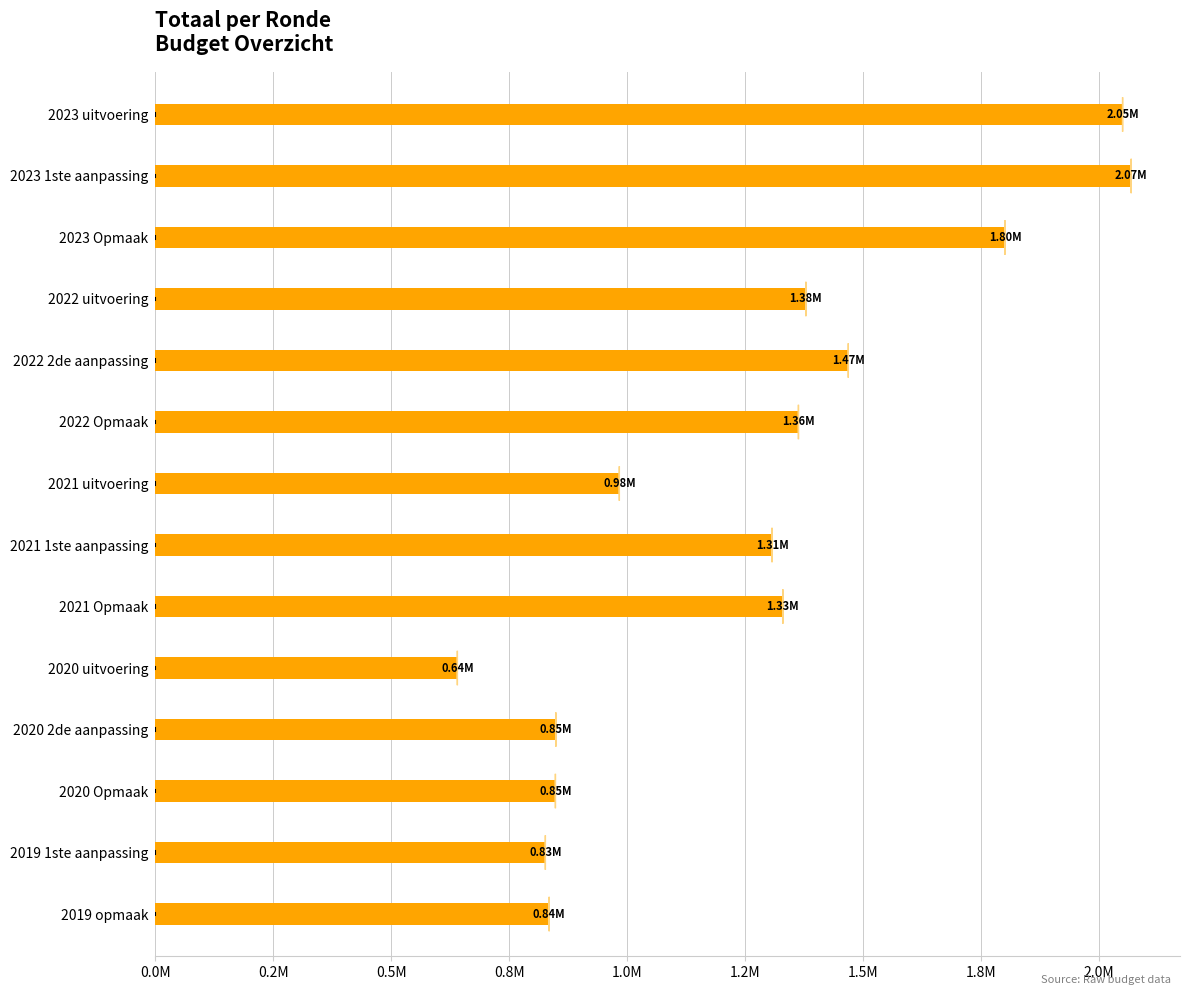

Does the chart contain any negative values?

No